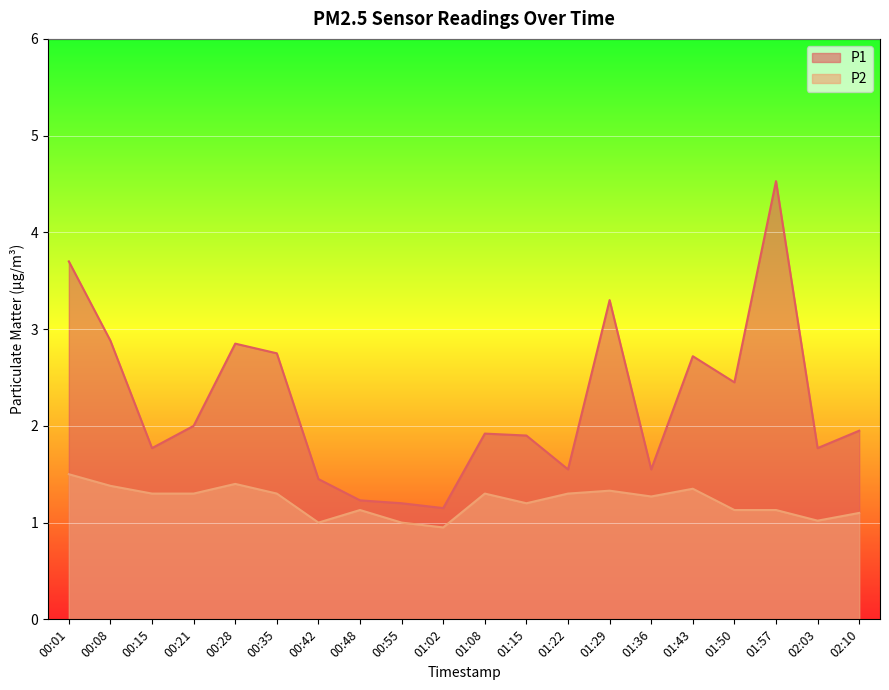

What is the label of the 17th point from the left?

01:50